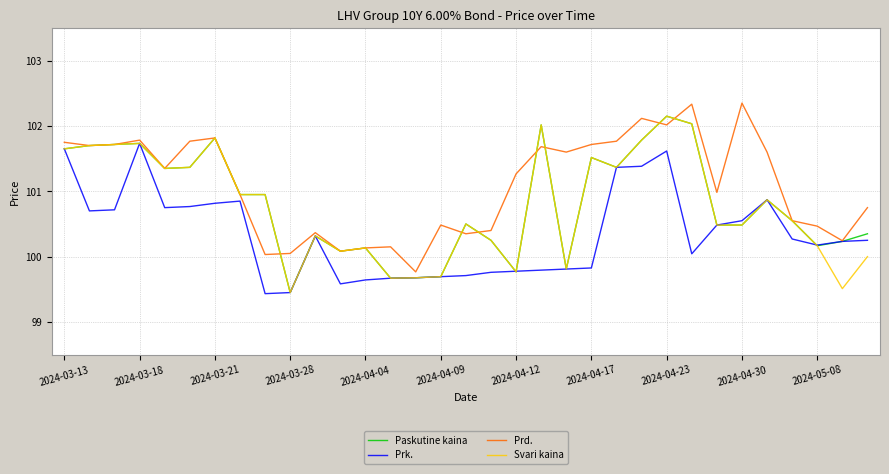

Which series has the largest total across all categories?

Prd.